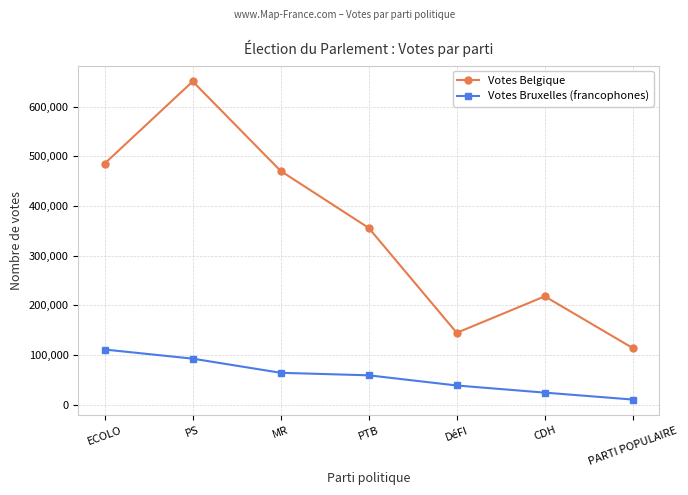

What is the sum of all Votes Belgique values?

2439775